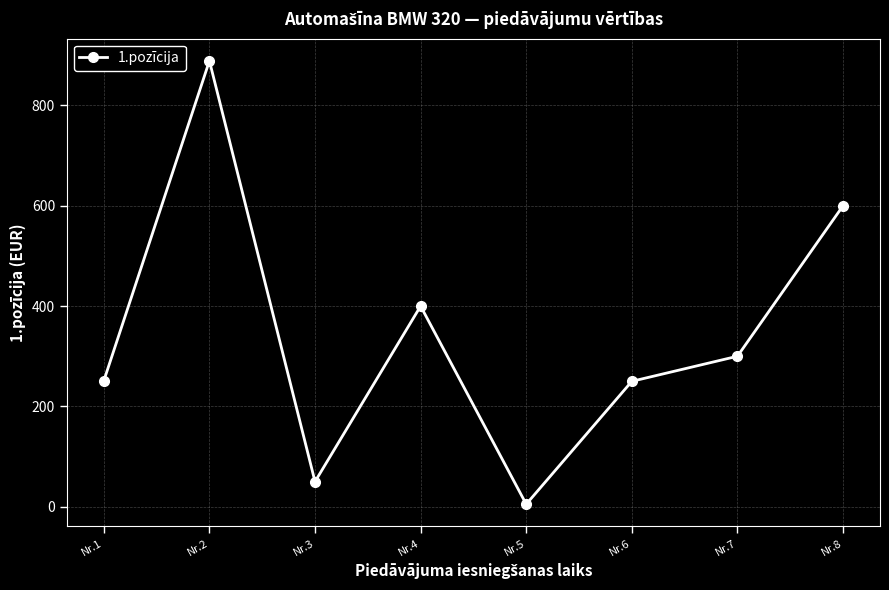

True or false: there are more than 2 points higher than both neighbors.

False